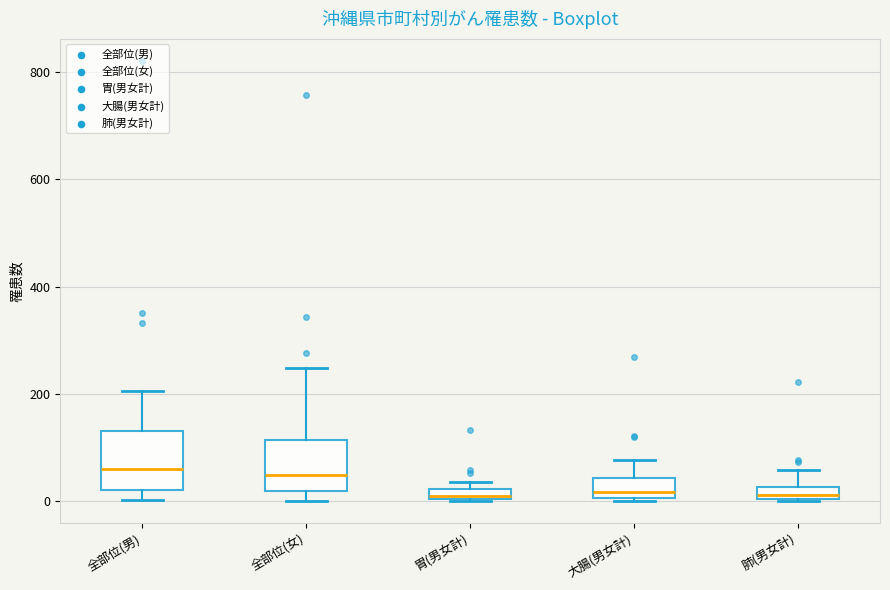

Where is the lower edge of the box for 大腸(男女計) on the y-axis? The values are not printed on the chart, so give them approximately, as read against the axis.

0